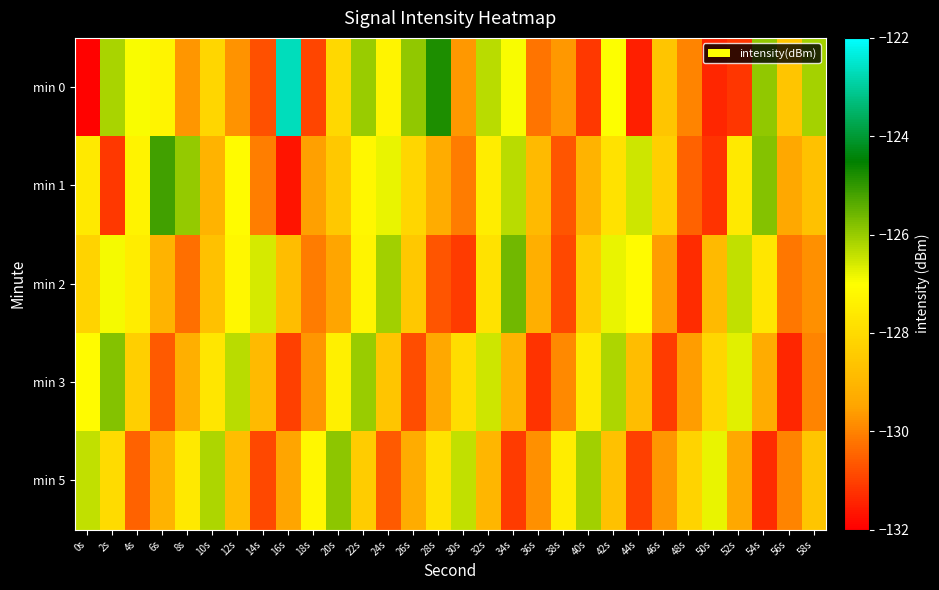

Reading right to left, extract all data points from this chart.

min 0: 58s=-126.1	56s=-128.6	54s=-125.9	52s=-131.2	50s=-131.4	48s=-130.0	46s=-128.6	44s=-131.5	42s=-127.0	40s=-131.1	38s=-129.7	36s=-130.2	34s=-126.9	32s=-126.3	30s=-129.7	28s=-124.8	26s=-125.9	24s=-127.3	22s=-126.0	20s=-128.1	18s=-130.9	16s=-122.7	14s=-130.8	12s=-129.8	10s=-128.1	8s=-129.7	6s=-127.3	4s=-126.9	2s=-126.1	0s=-131.9
min 1: 58s=-128.7	56s=-129.4	54s=-125.8	52s=-127.6	50s=-131.2	48s=-130.5	46s=-128.3	44s=-126.5	42s=-127.8	40s=-129.1	38s=-130.7	36s=-128.9	34s=-126.3	32s=-127.5	30s=-130.1	28s=-129.3	26s=-128.1	24s=-126.8	22s=-127.2	20s=-128.5	18s=-129.5	16s=-131.6	14s=-130.1	12s=-127.1	10s=-129.1	8s=-126.0	6s=-125.1	4s=-127.3	2s=-131.1	0s=-127.6
min 2: 58s=-129.8	56s=-130.2	54s=-127.7	52s=-126.4	50s=-128.9	48s=-131.3	46s=-129.6	44s=-127.1	42s=-126.8	40s=-128.4	38s=-130.9	36s=-129.2	34s=-125.6	32s=-127.8	30s=-131.1	28s=-130.7	26s=-128.5	24s=-126.1	22s=-127.3	20s=-129.5	18s=-130.1	16s=-128.8	14s=-126.6	12s=-127.2	10s=-128.7	8s=-130.3	6s=-129.1	4s=-127.5	2s=-126.9	0s=-128.2
min 3: 58s=-130.0	56s=-131.4	54s=-129.3	52s=-126.7	50s=-128.1	48s=-129.6	46s=-131.1	44s=-128.8	42s=-126.2	40s=-127.6	38s=-129.9	36s=-131.2	34s=-129.1	32s=-126.5	30s=-127.9	28s=-129.4	26s=-130.8	24s=-128.6	22s=-126.0	20s=-127.4	18s=-129.7	16s=-131.0	14s=-128.9	12s=-126.3	10s=-127.7	8s=-129.2	6s=-130.6	4s=-128.3	2s=-125.8	0s=-127.1
min 5: 58s=-128.6	56s=-130.0	54s=-131.3	52s=-129.4	50s=-126.8	48s=-128.2	46s=-129.7	44s=-131.0	42s=-128.7	40s=-126.1	38s=-127.5	36s=-129.8	34s=-131.1	32s=-129.0	30s=-126.4	28s=-127.8	26s=-129.3	24s=-130.6	22s=-128.4	20s=-125.9	18s=-127.2	16s=-129.5	14s=-130.9	12s=-128.8	10s=-126.2	8s=-127.6	6s=-129.1	4s=-130.5	2s=-128.0	0s=-126.4